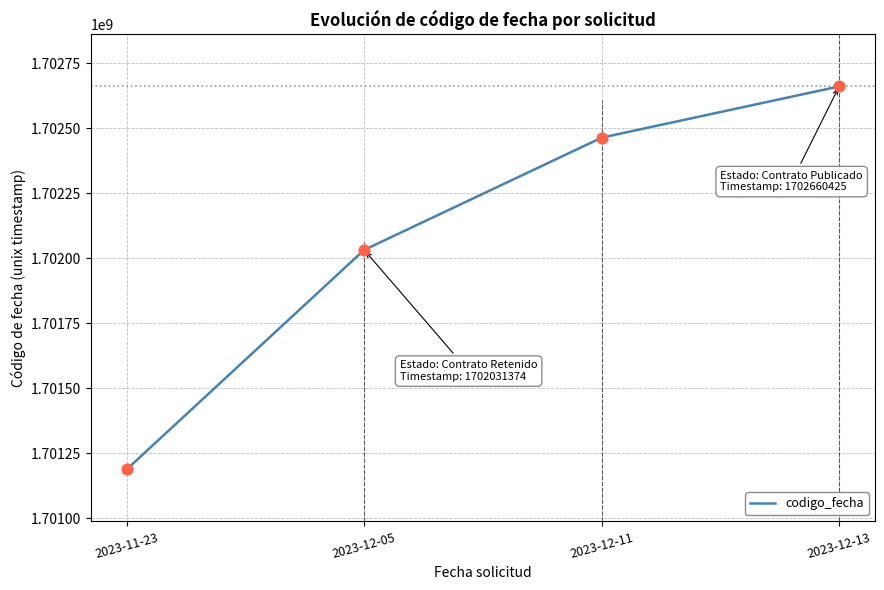

What is the ratio of the value at 2023-12-05 to the value at 2023-12-11?

1.0